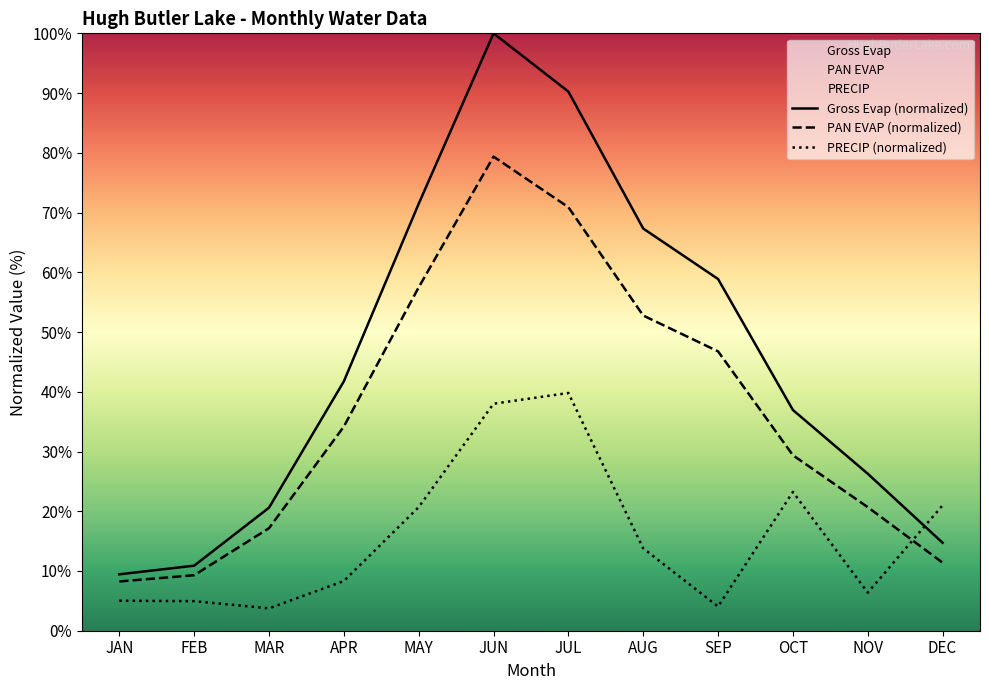

How many distinct data groups are displayed?

3